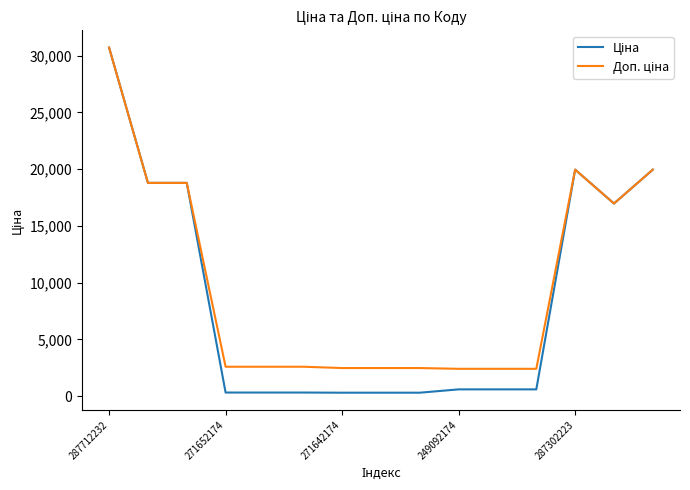

What is the maximum value shown in the chart?

30717.1